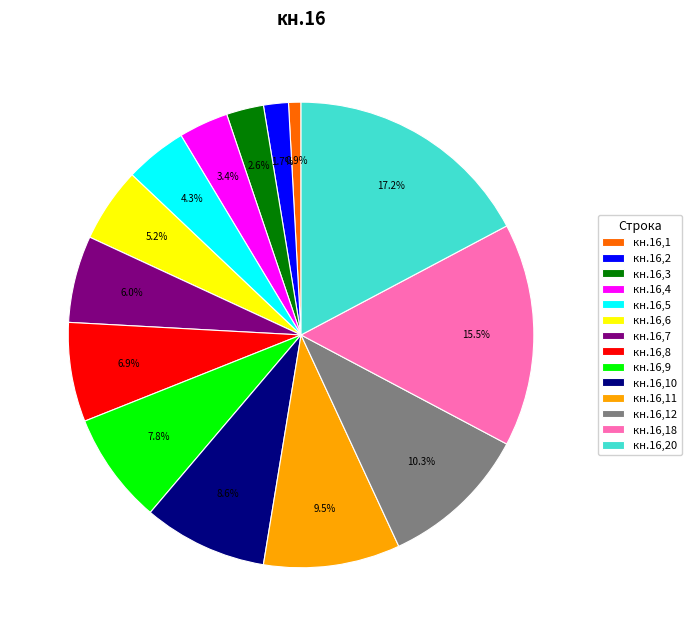

Count the number of slices in the pie.

14